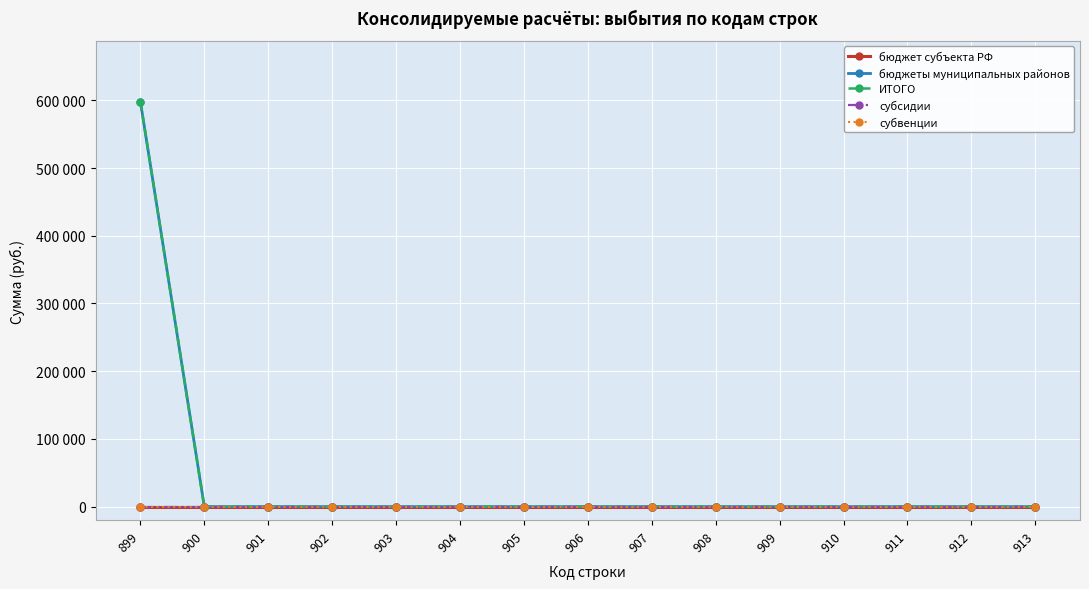

Is this an area chart (filled region under the line)?

No